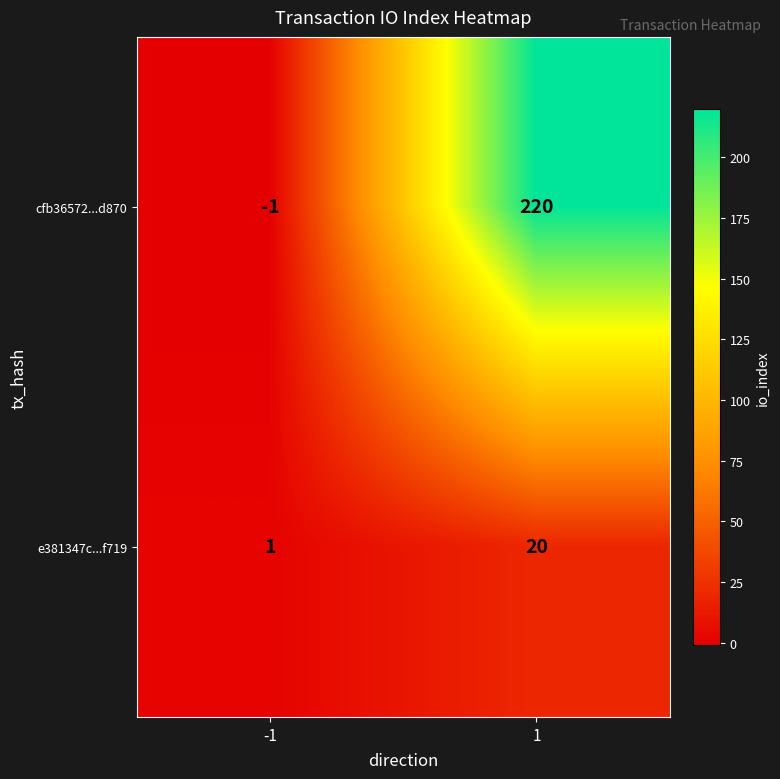

True or false: e381347c...f719 has a value of 1 at -1.

True